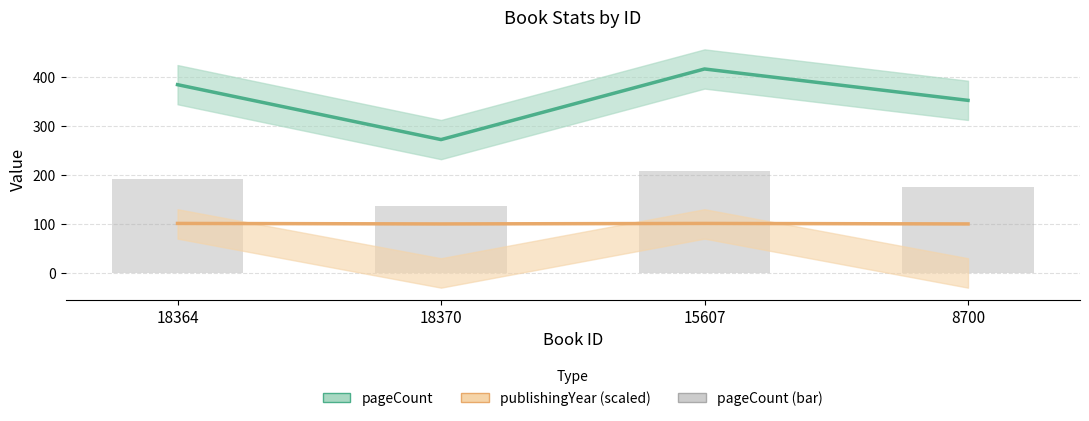

Reading right to left, transcribe all the data shown in this chart.

pageCount: 8700=352	15607=416	18370=272	18364=384
publishingYear (scaled): 8700=100	15607=101	18370=100	18364=101
pageCount (bar): 8700=176	15607=208	18370=136	18364=192